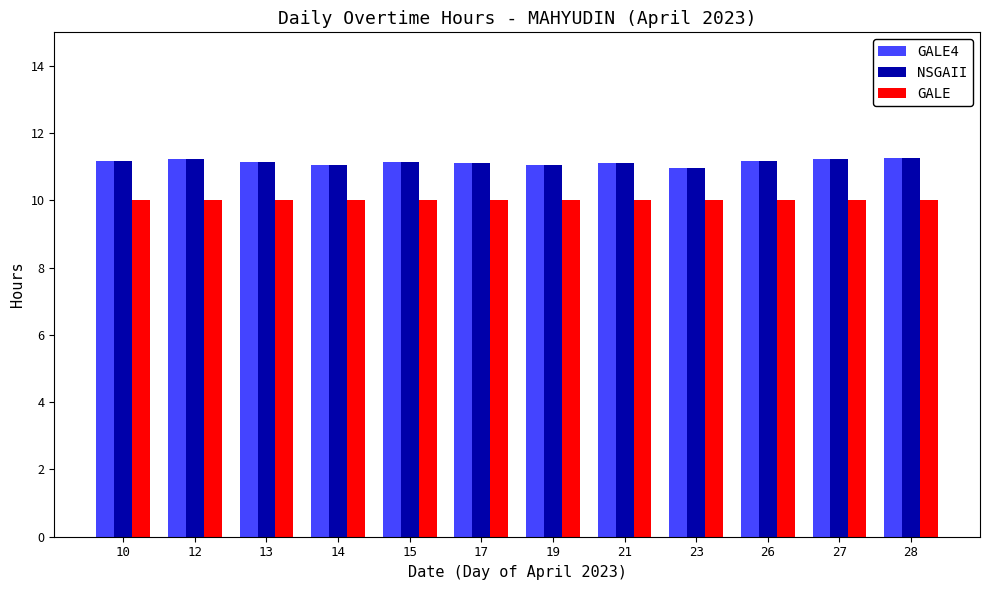

What is the sum of the GALE4 values at 21 and 10?

22.3